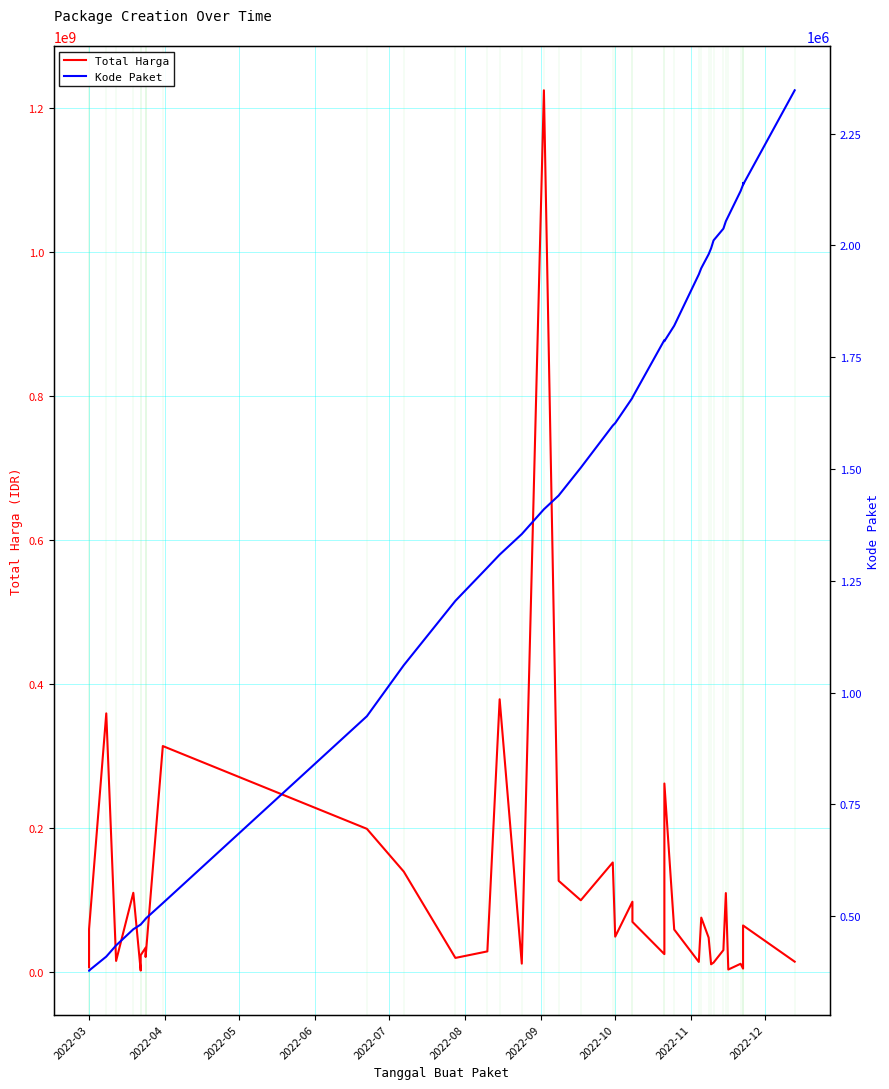

Reading right to left, extract all data points from this chart.

Total Harga: 14750000	65000000	48140000	5093000	11800000	3825000	110000000	30800000	13442000	11100000	48140000	75920000	14400000	59375000	262118150	25200000	70000000	98000000	49478000	152477000	100000000	127000000	1224682000	12000000	379075000	29000000	19950000	139800000	199200000	314121780	21231000	27720000	34132505	23680800	2395750	110389990	15787200	359500000	59935000	6936000
Kode Paket: 2346755	2135660	2139573	2135660	2121450	2065183	2053931	2037404	2011140	1993460	1980186	1949122	1935089	1820441	1785781	1788370	1659934	1659185	1602603	1597005	1502912	1440709	1409947	1354517	1308563	1279649	1205257	1061266	947278	529386	494589	494315	494126	481528	481472	470979	434878	409855	378667	378630